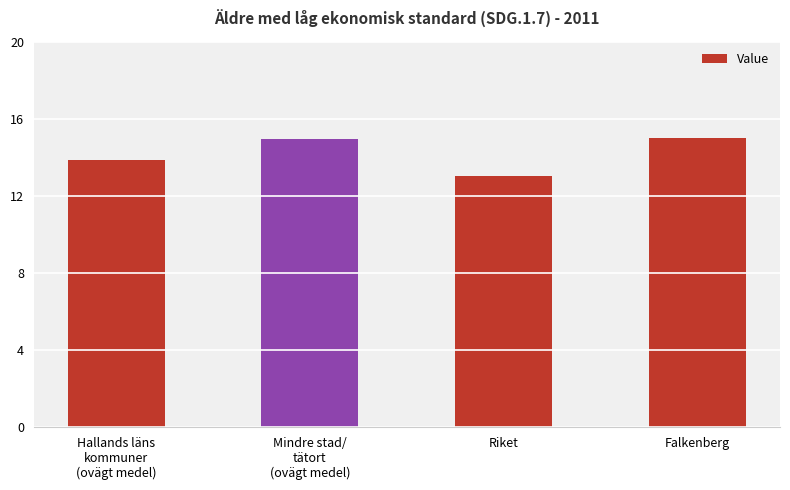

How many values are below 14?

2